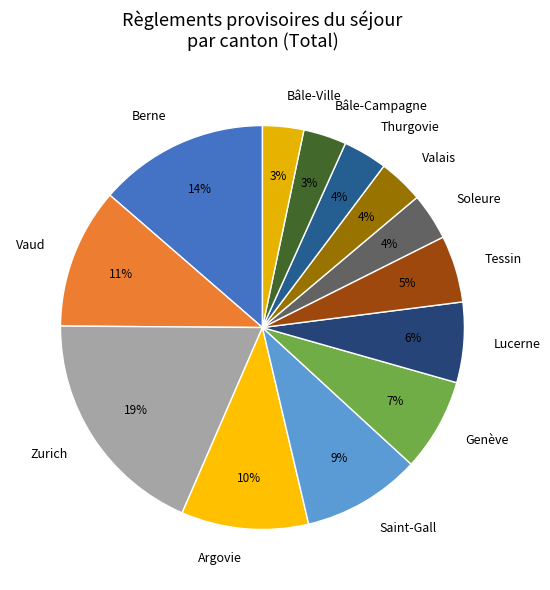

Which category has the biggest portion of the pie?

Zurich